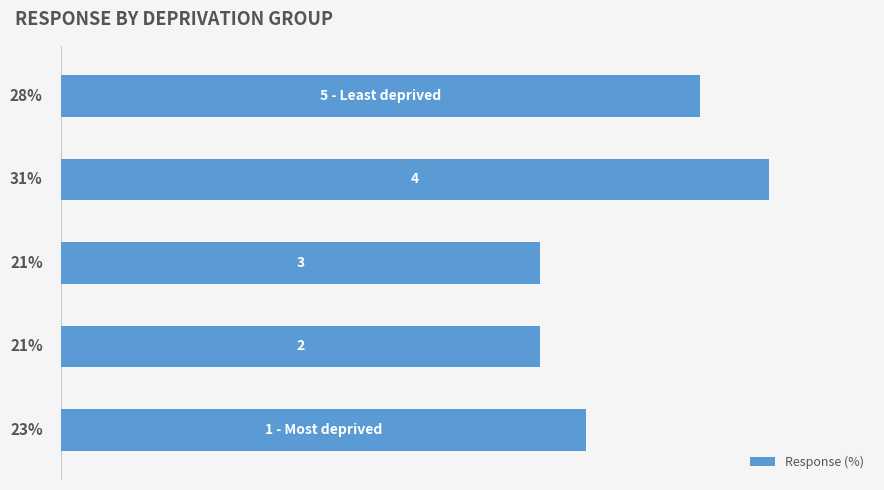

What is the smallest value displayed?

21